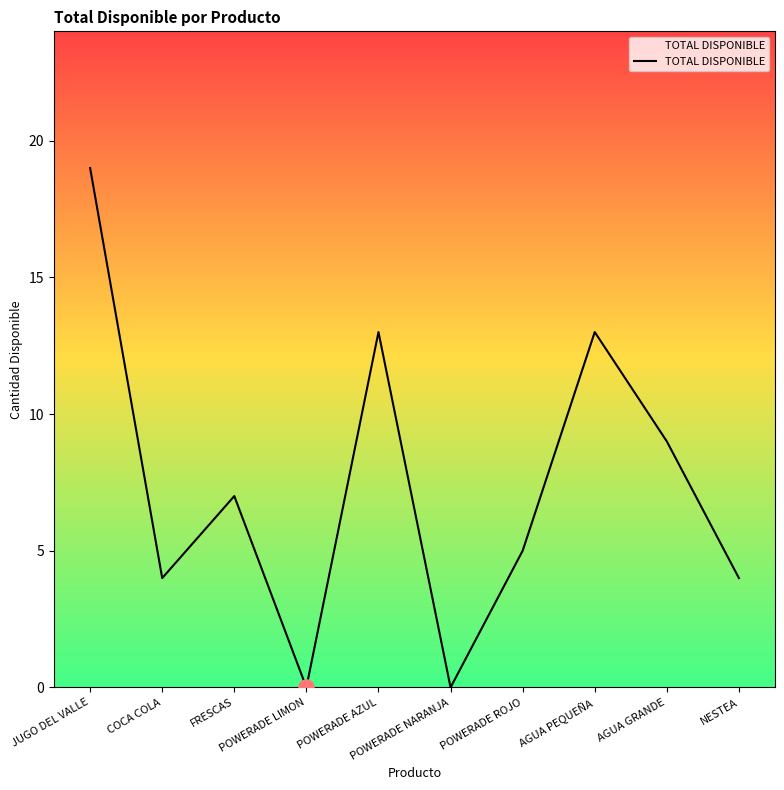

What is the change in value from JUGO DEL VALLE to AGUA PEQUEÑA?

-6